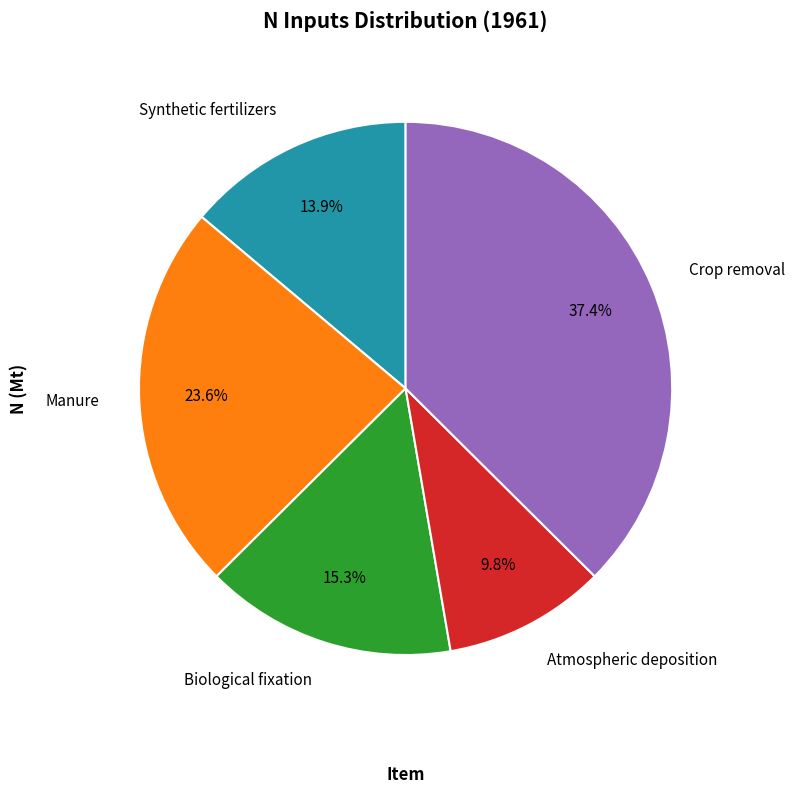

Is there a majority slice in this chart?

No